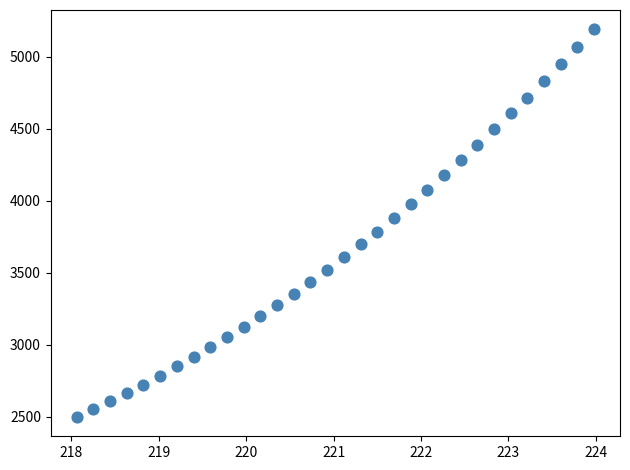

What is the range of X values (max minus min)?

5.9